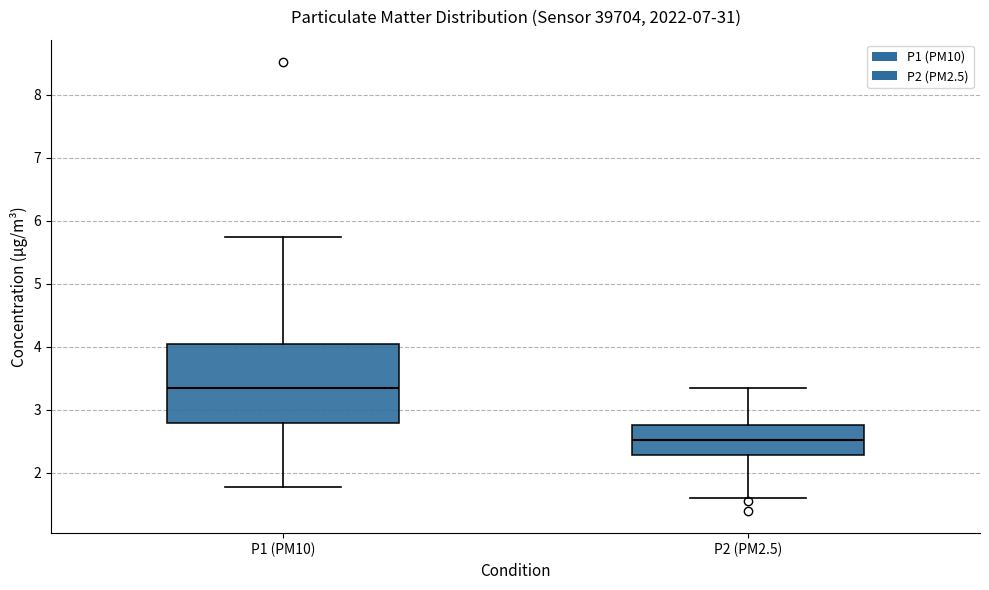

Where does the lower whisker of the box for P1 (PM10) end on the y-axis? The values are not printed on the chart, so give them approximately, as read against the axis.

1.8